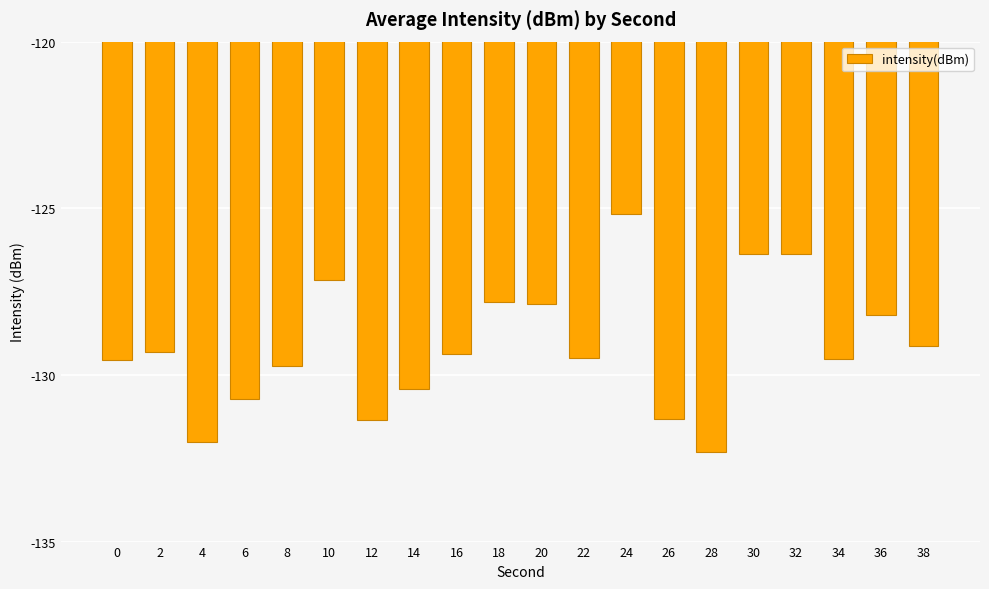

At which category does the chart reach its peak across all series?

24